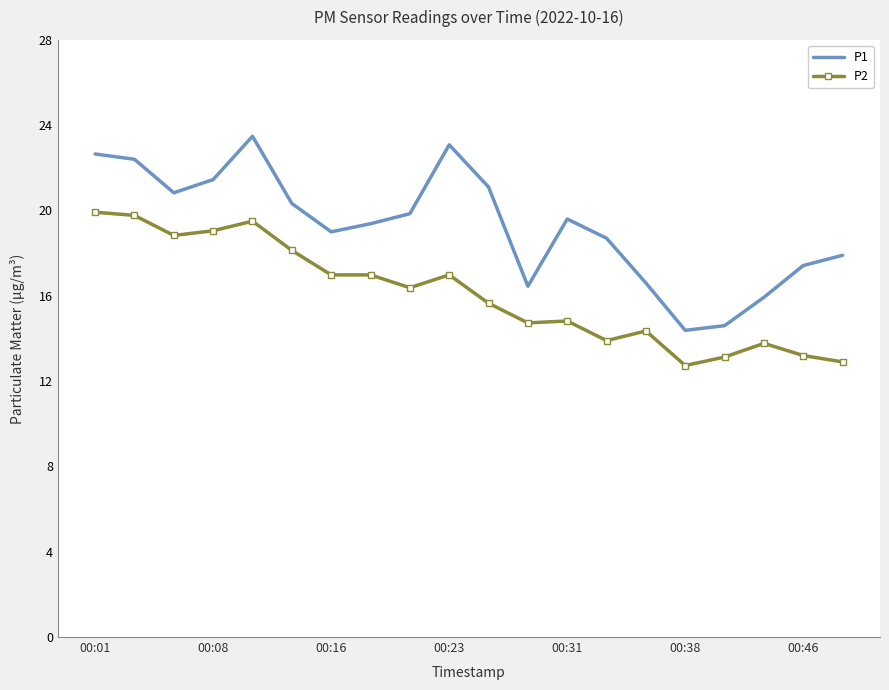

What is the difference between the maximum and minimum values in the P1 series?

9.1